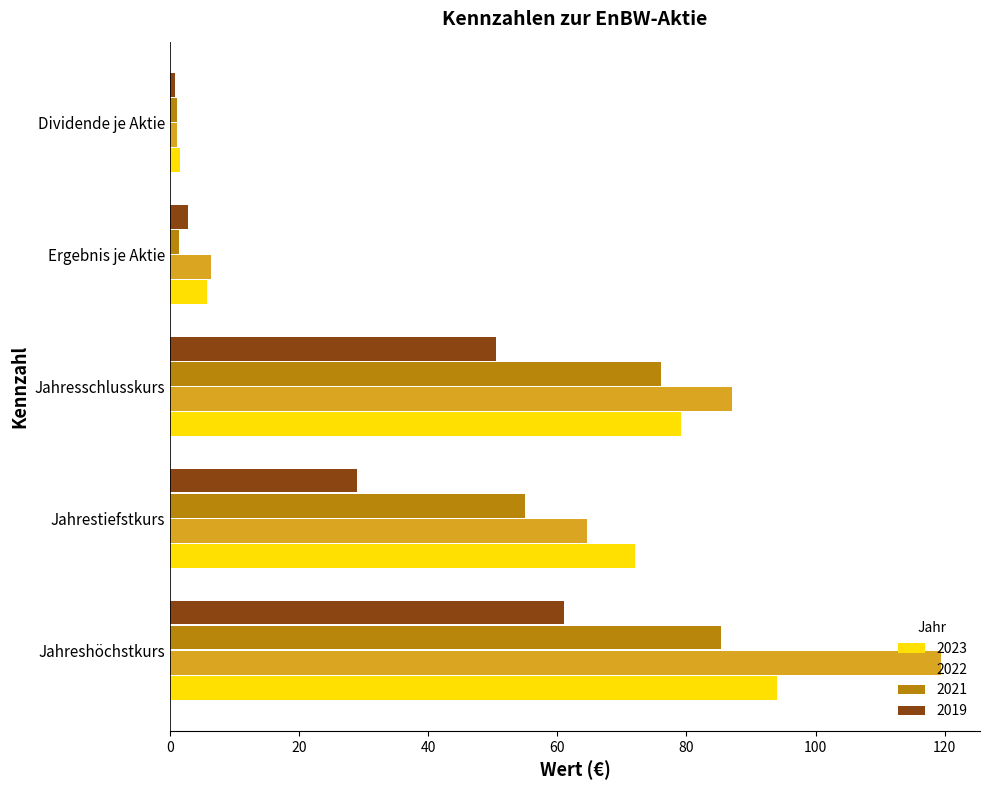

How many data points does each series have?

5